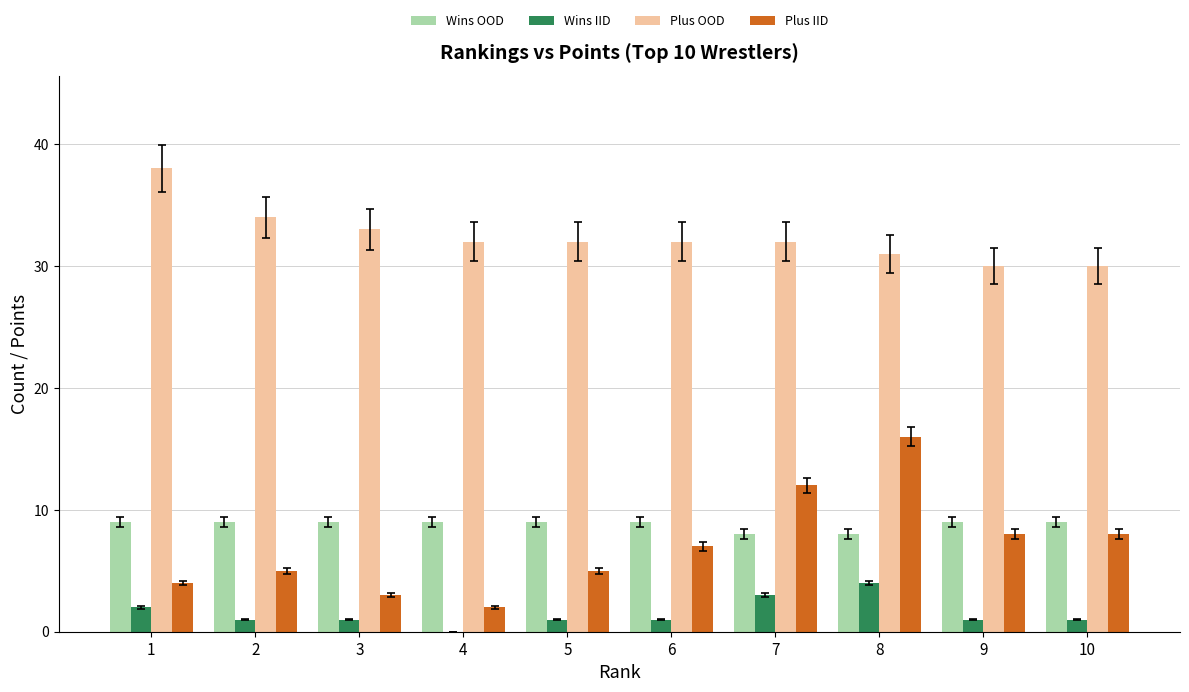

The value of Plus IID at 9 is 3. True or false?

False